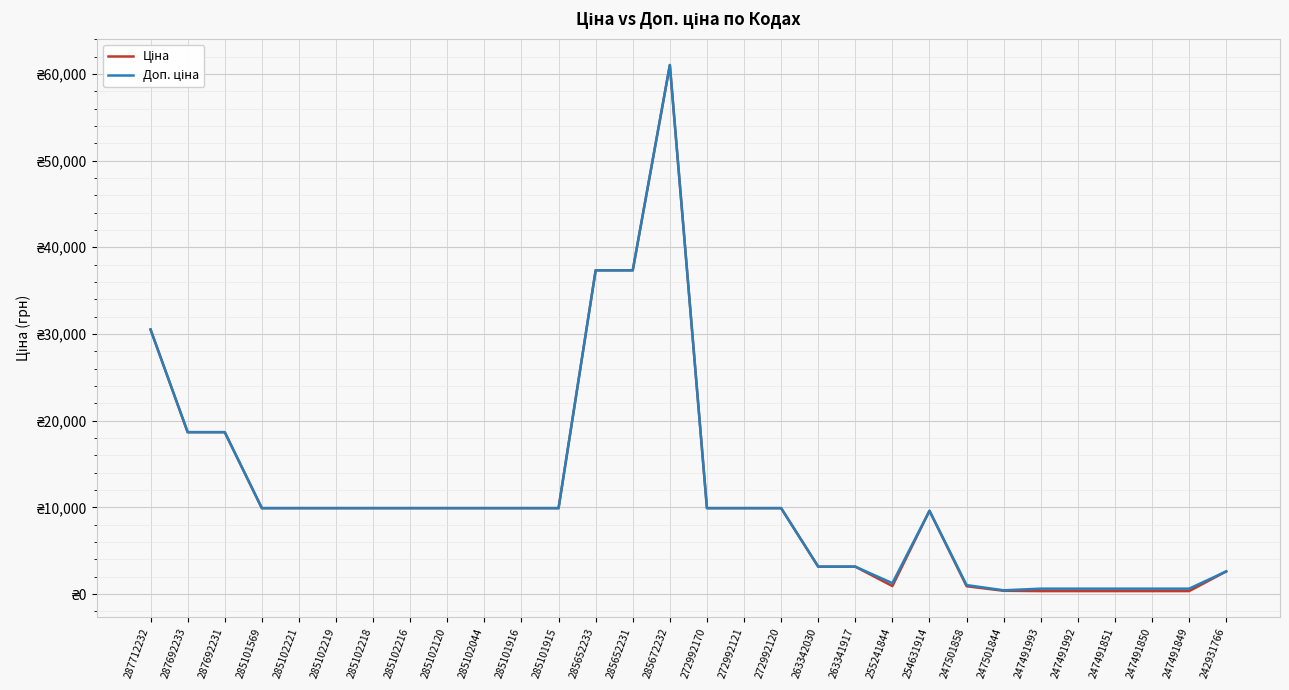

What is the minimum value for Доп. ціна?

429.0